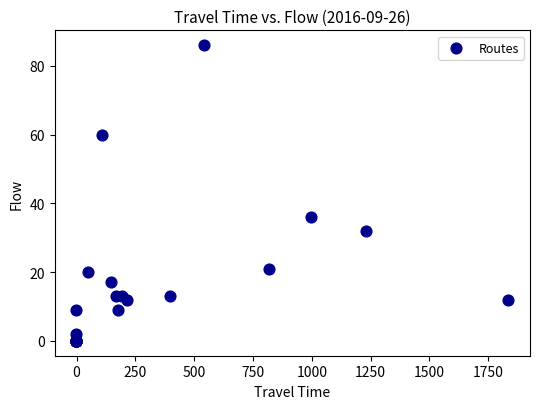

What Y value in the scatter plot is closest to 43?

36